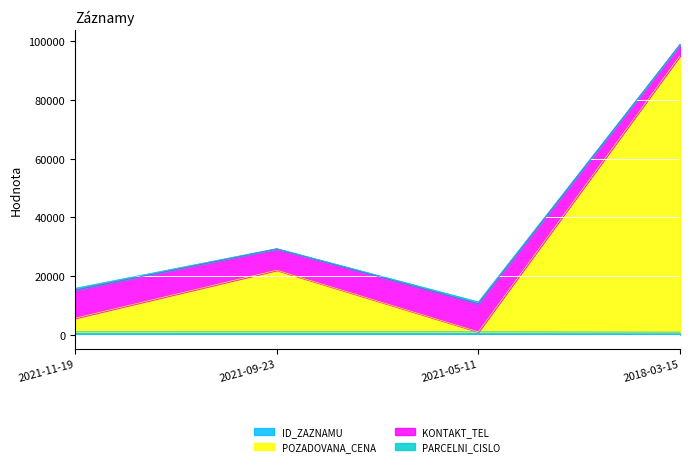

The POZADOVANA_CENA series shows 949.1 at 2021-05-11. True or false?

True